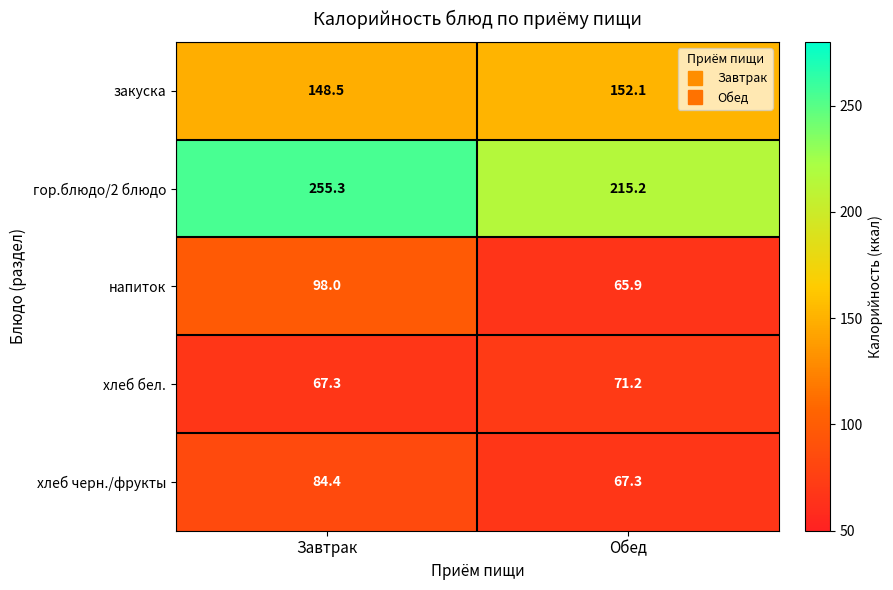

What is the difference between the maximum and minimum values in the хлеб черн./фрукты series?

17.1